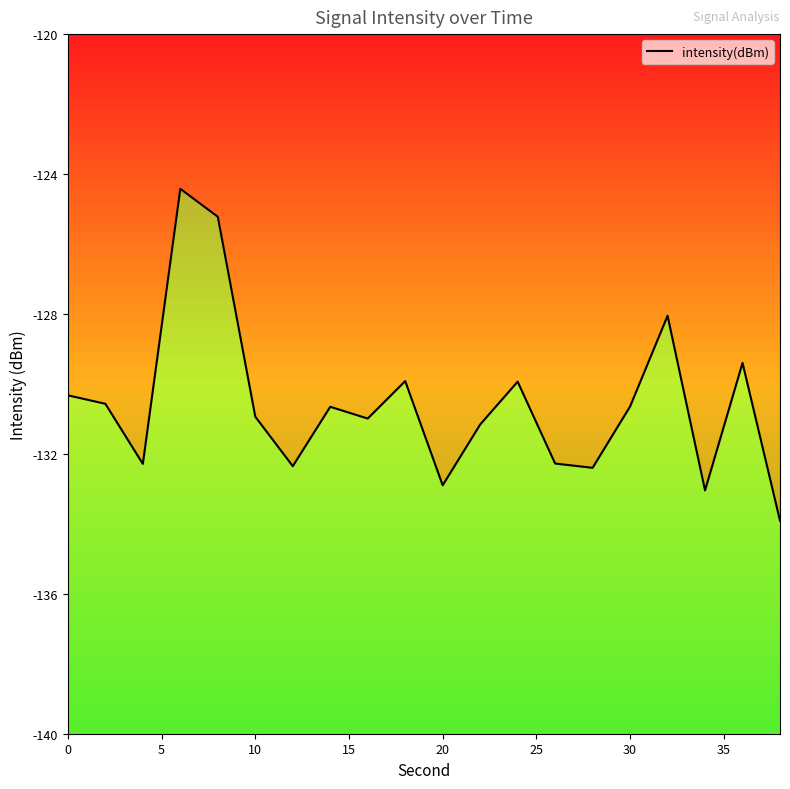

Is it true that the value at 11 is -59.4?

False